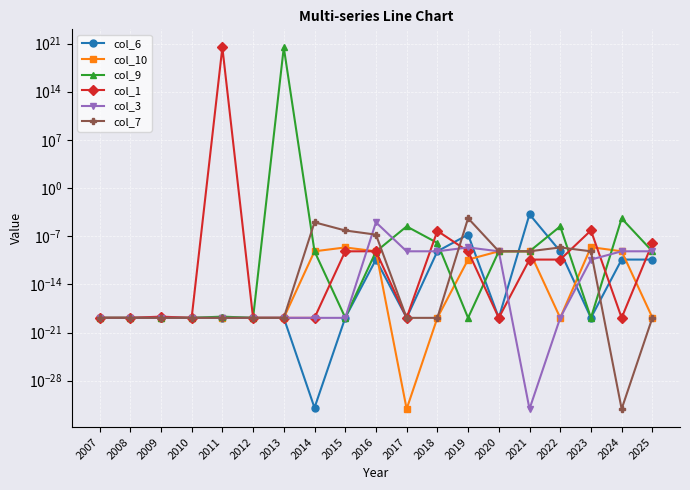

Which label corresponds to the smallest value in the chart?

2024